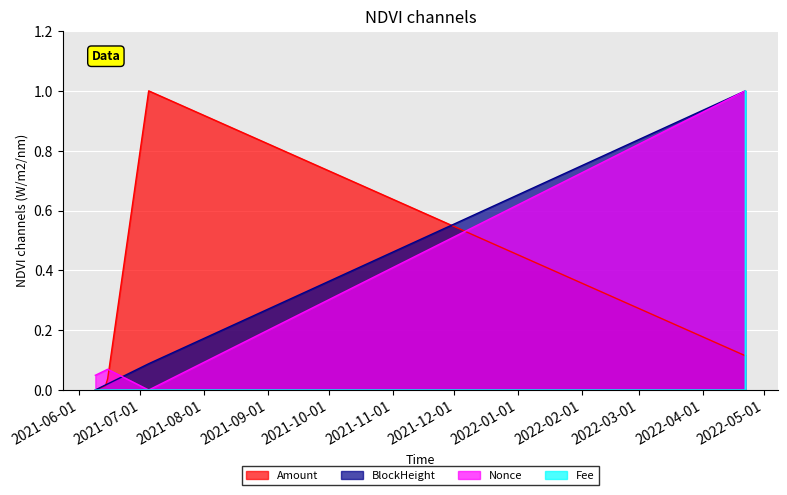

What is the difference between the highest and lowest values at 2021-07-05?

1.0